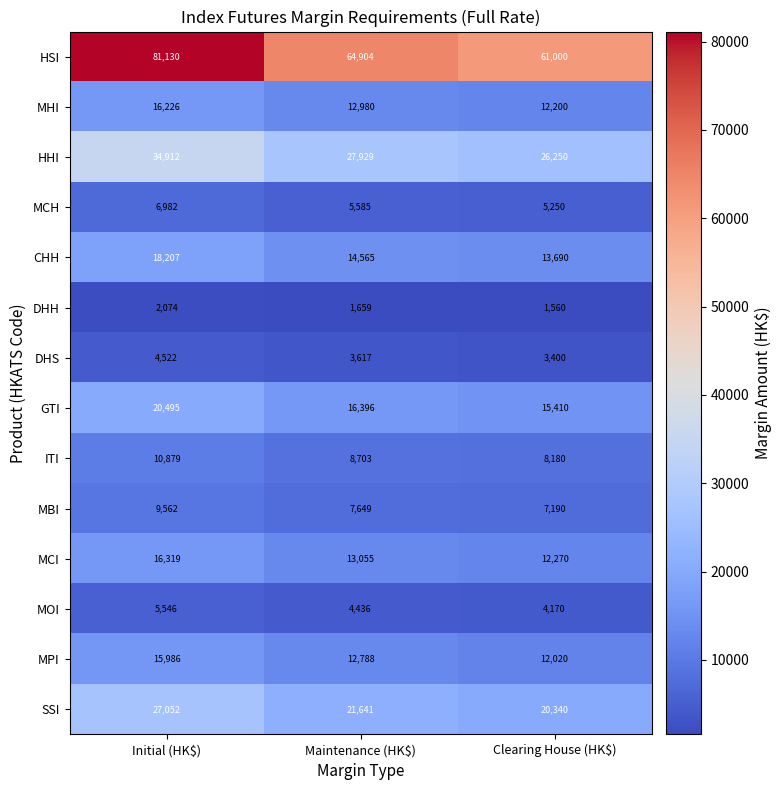

What is the total value across all series at Initial (HK$)?

269892